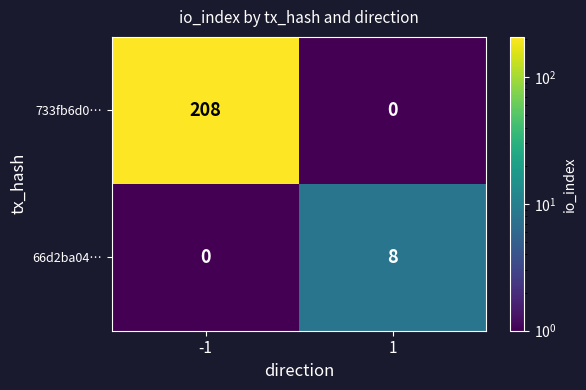

Reading right to left, list all the values displayed in this chart.

733fb6d0…: 1=0	-1=208
66d2ba04…: 1=8	-1=0